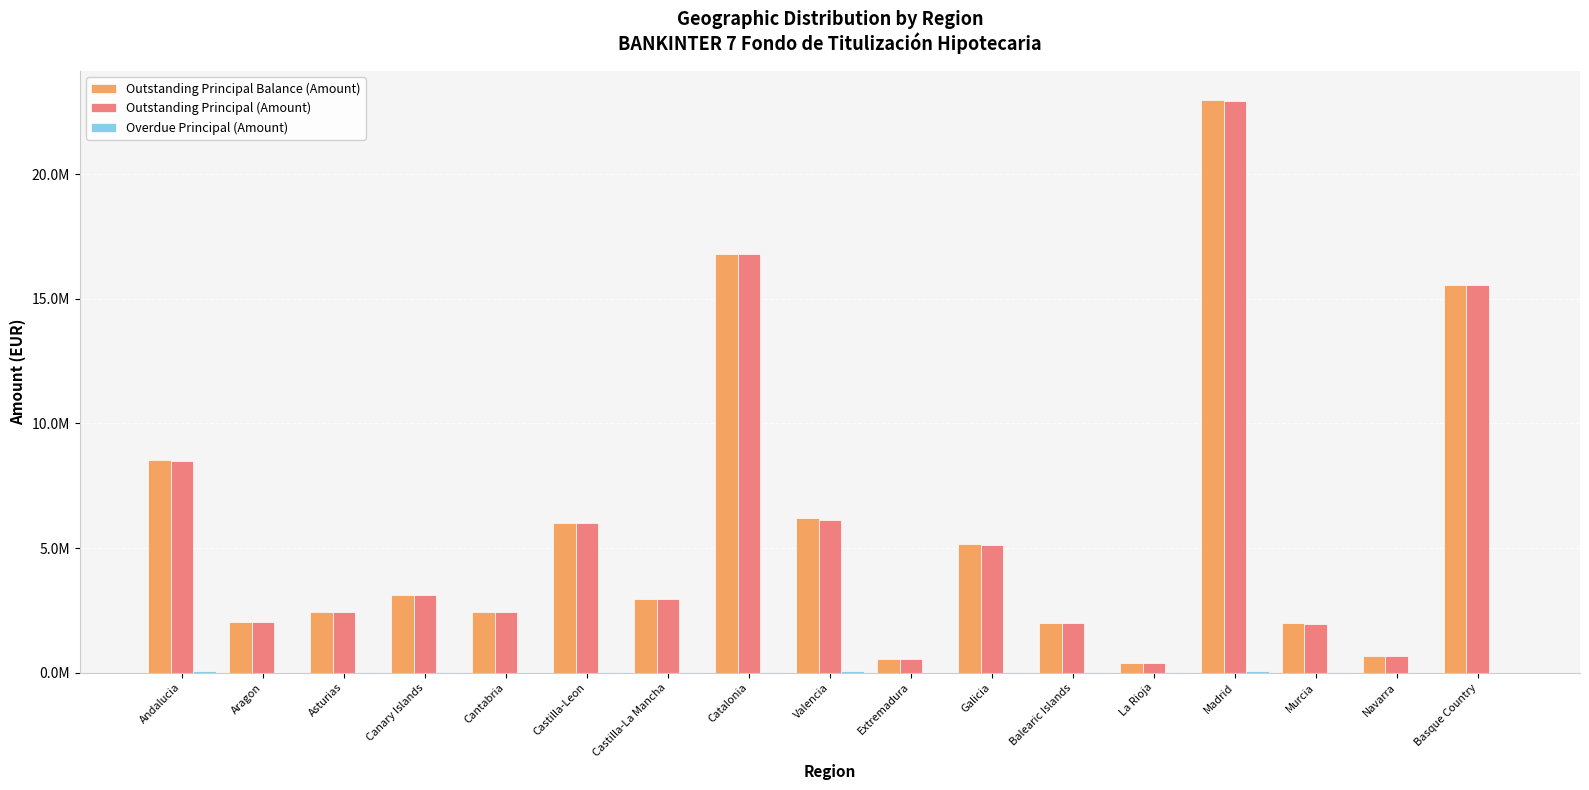

Are the bars grouped side by side (vs. stacked)?

Yes